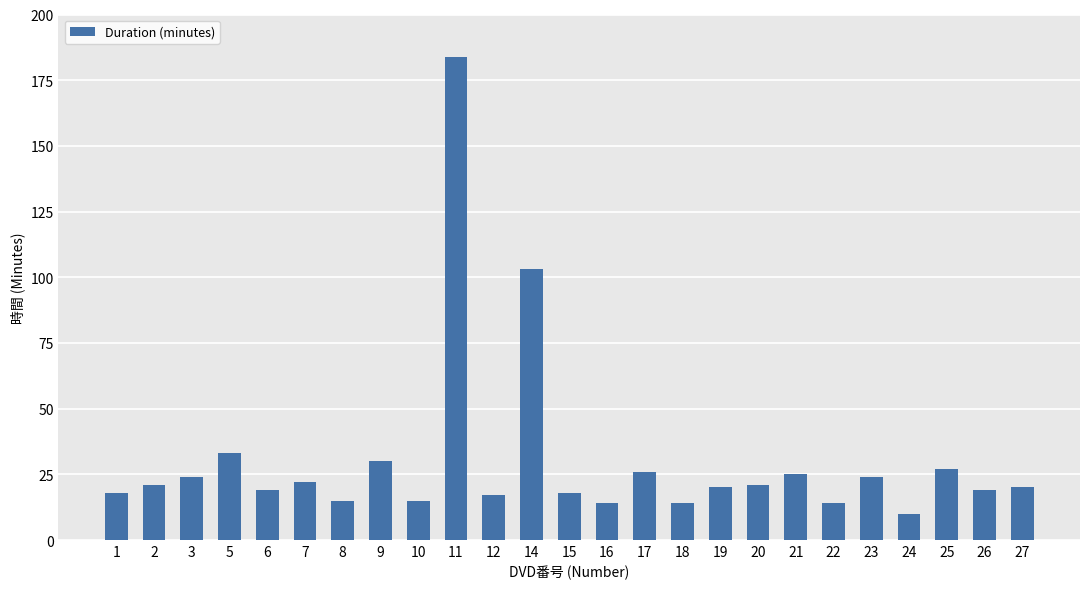

How many categories are shown in the chart?

25